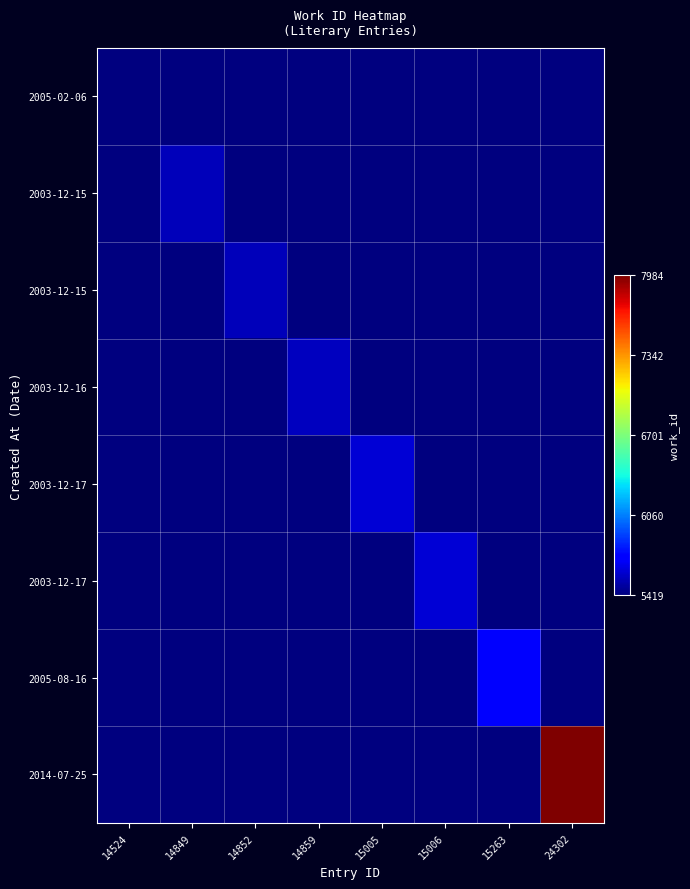

Count the number of categories in the chart.

8